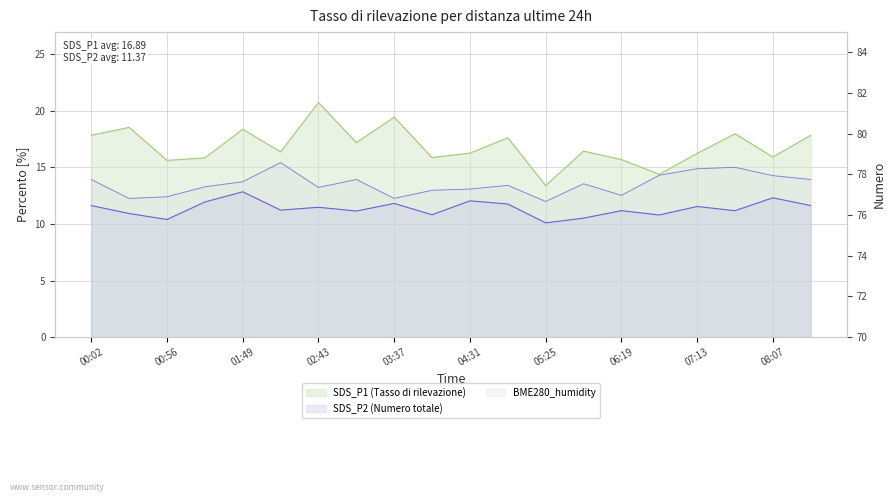

Where is SDS_P2 nearest to the value 11?

00:29